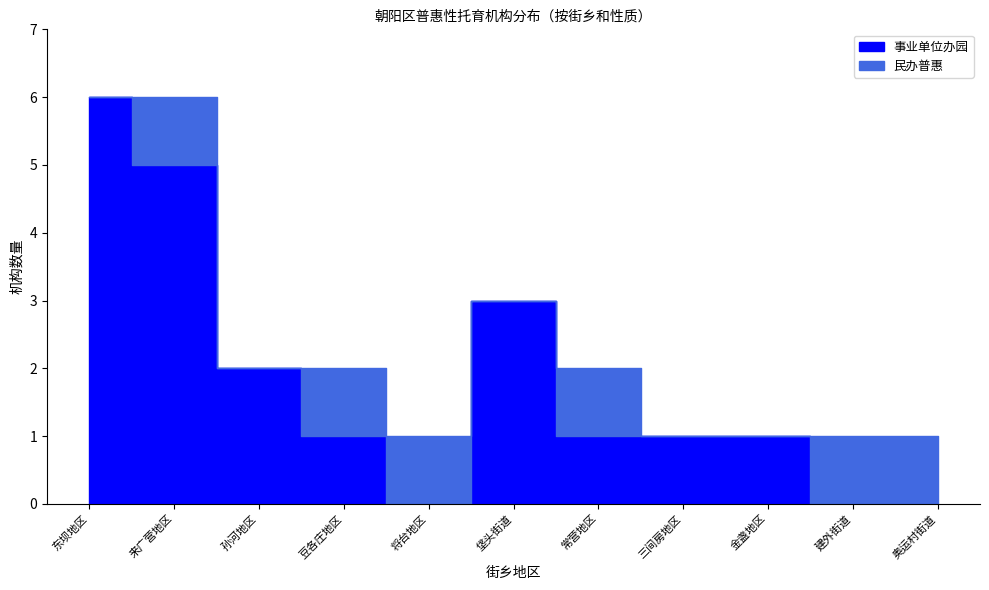

What is the greatest value displayed?

6